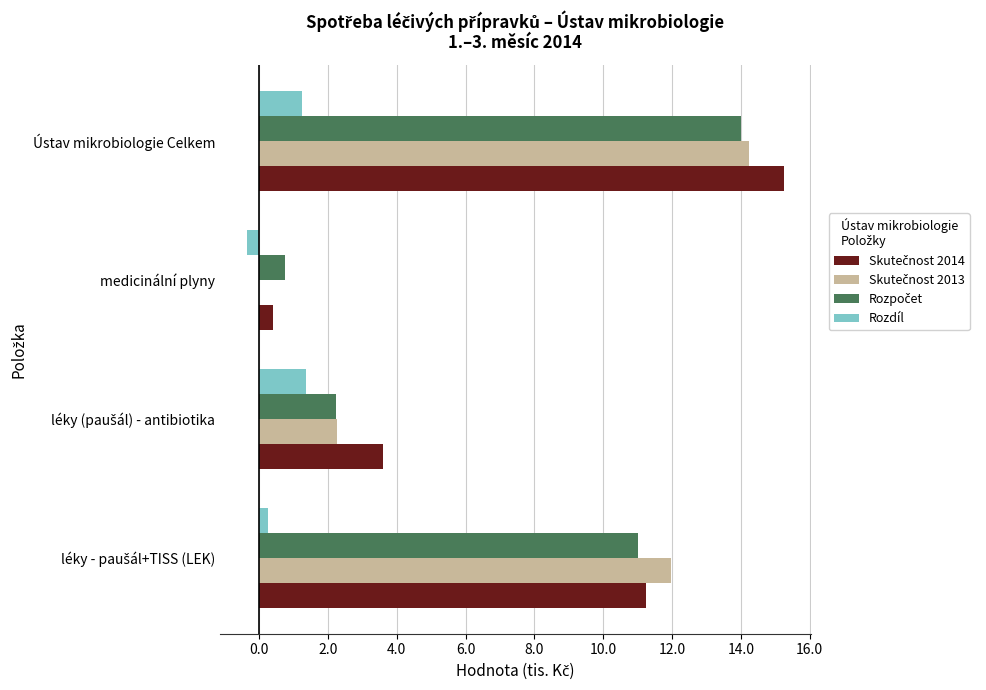

Which label corresponds to the largest value in the chart?

Ústav mikrobiologie Celkem